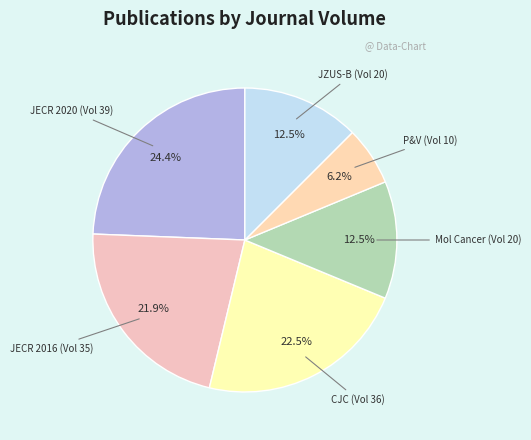

What is the largest slice in the pie chart?

Journal of Experimental & Clinical Cancer Research (2020)